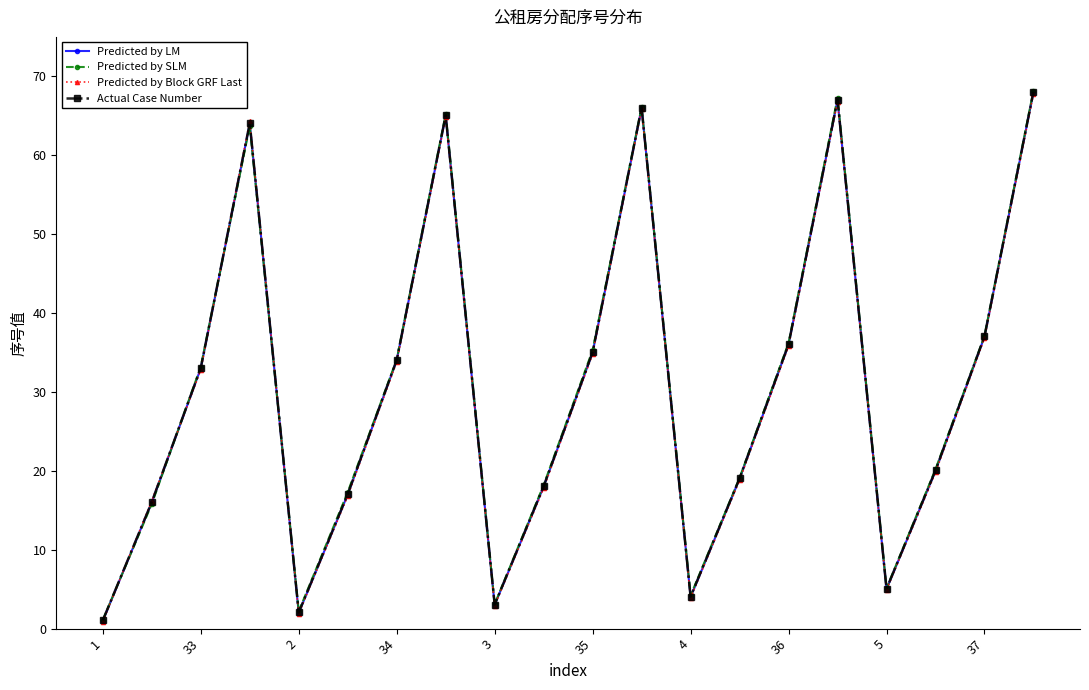

How many lines are shown in the chart?

4